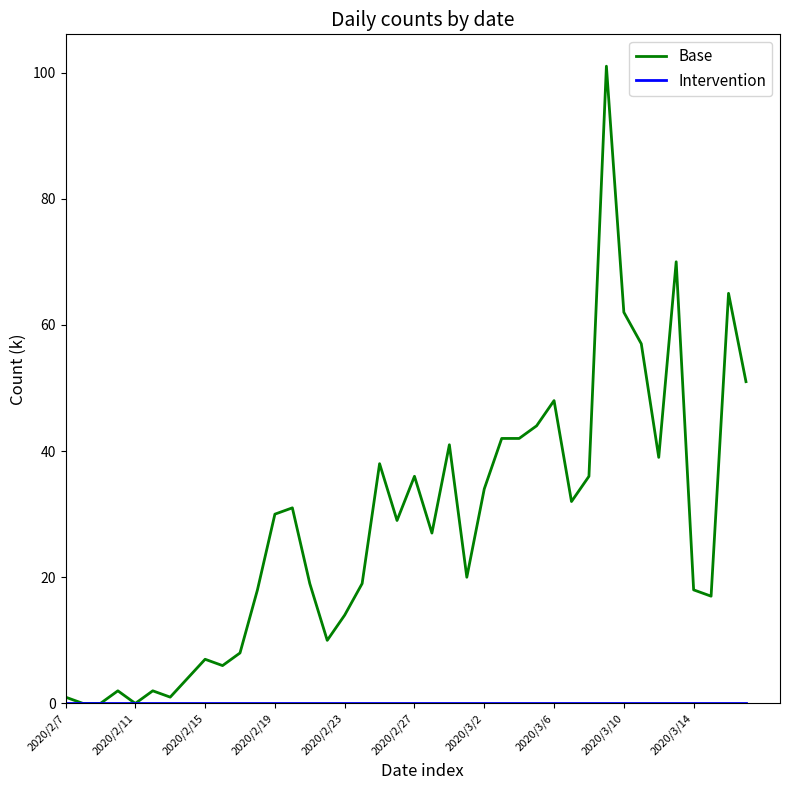

What is the highest value of the Base series?

101